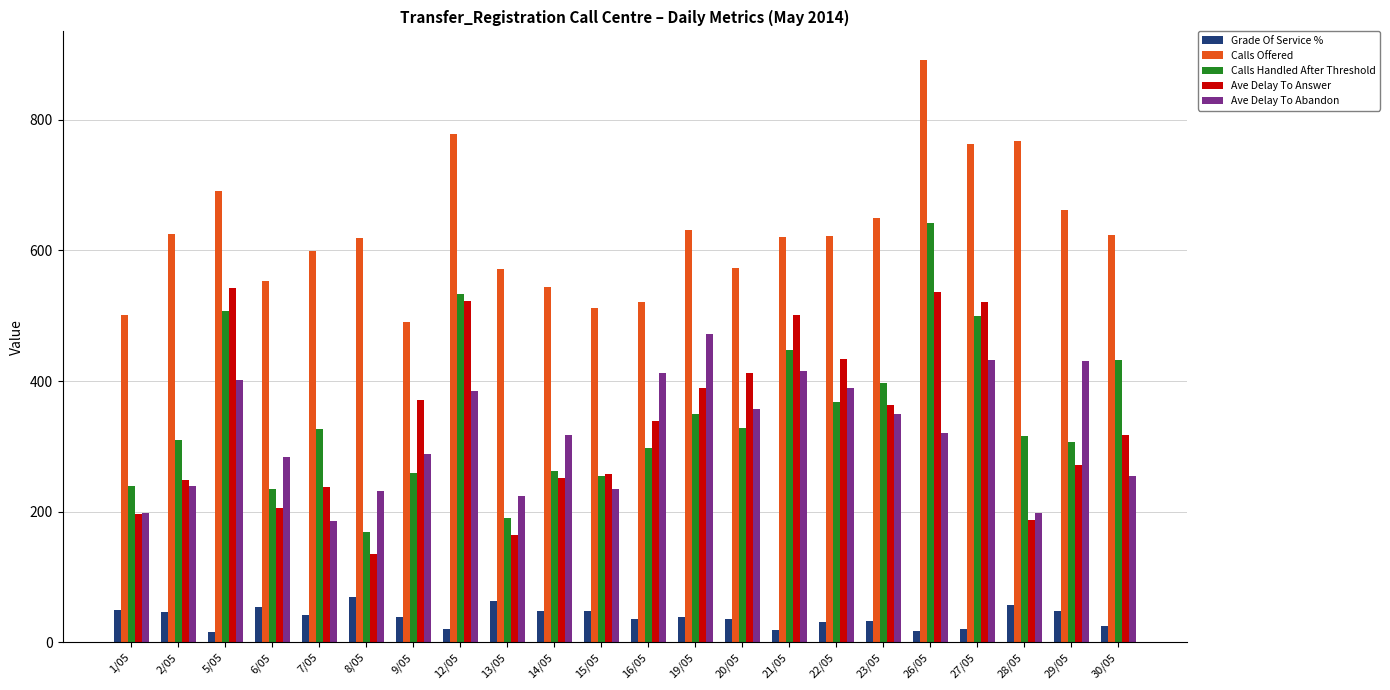

What is the average value of the Calls Offered series?

627.7